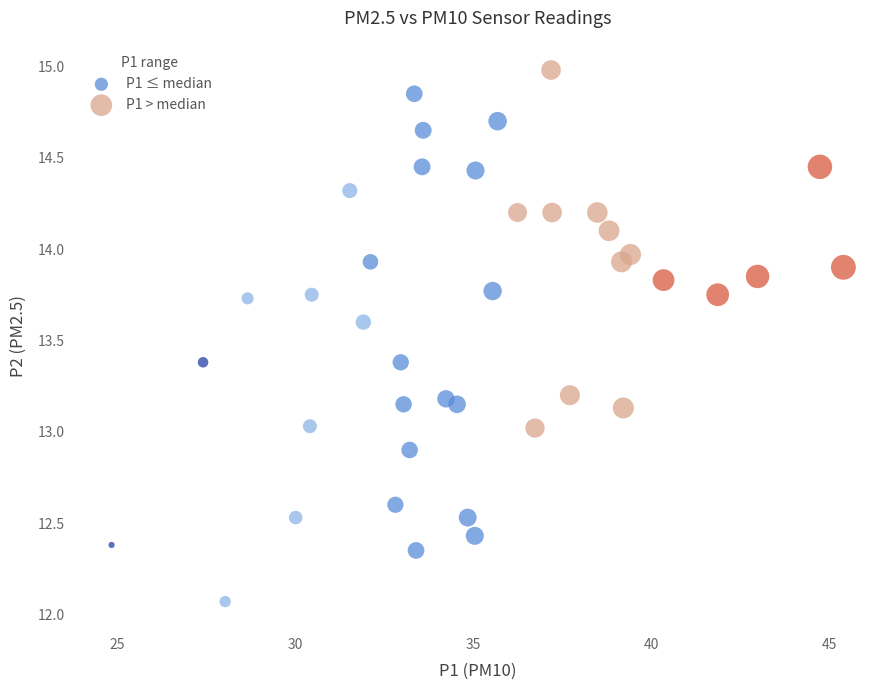

Which series reaches the maximum Y coordinate?

P1 > median